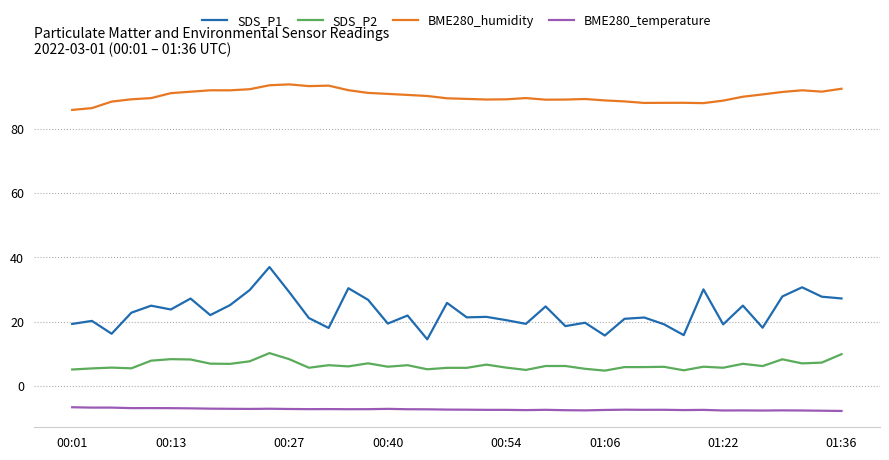

Which series has the largest range (max minus min)?

SDS_P1